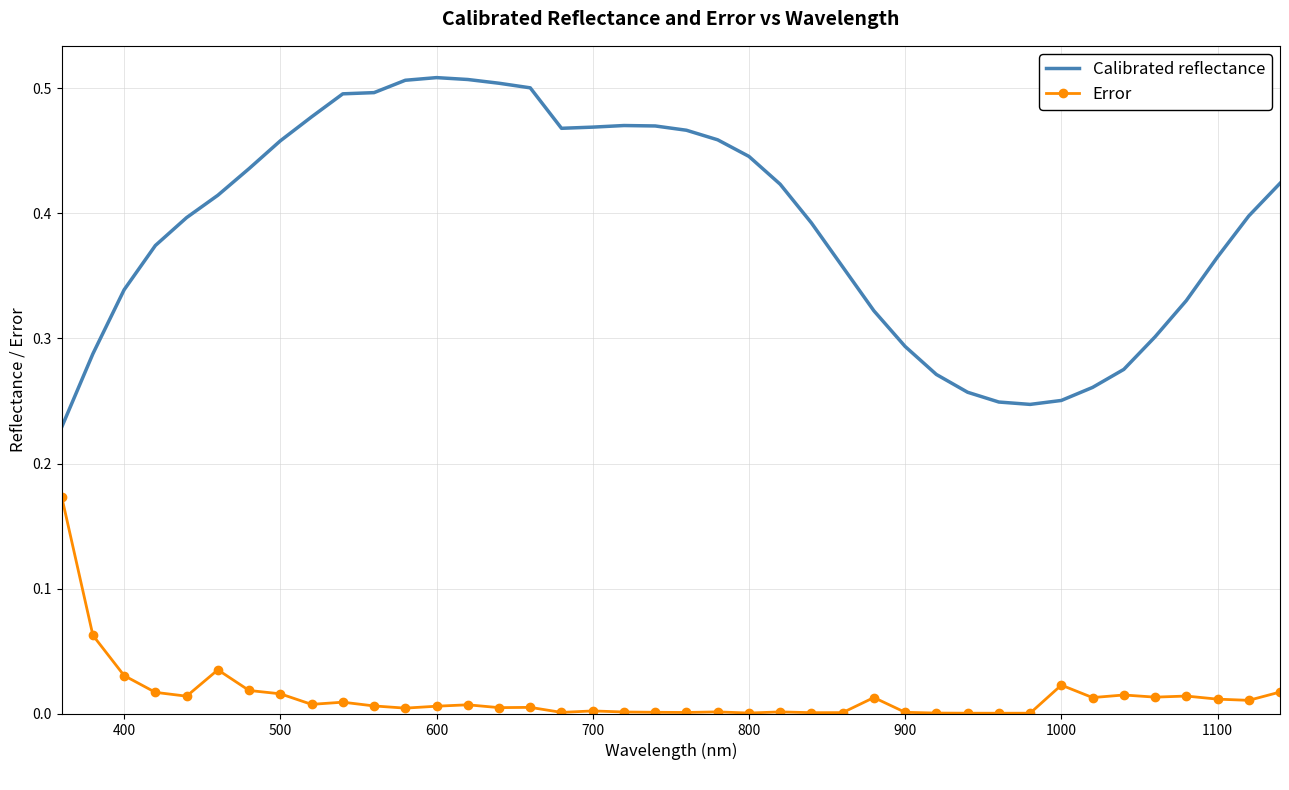

Which series has the largest total across all categories?

Calibrated reflectance